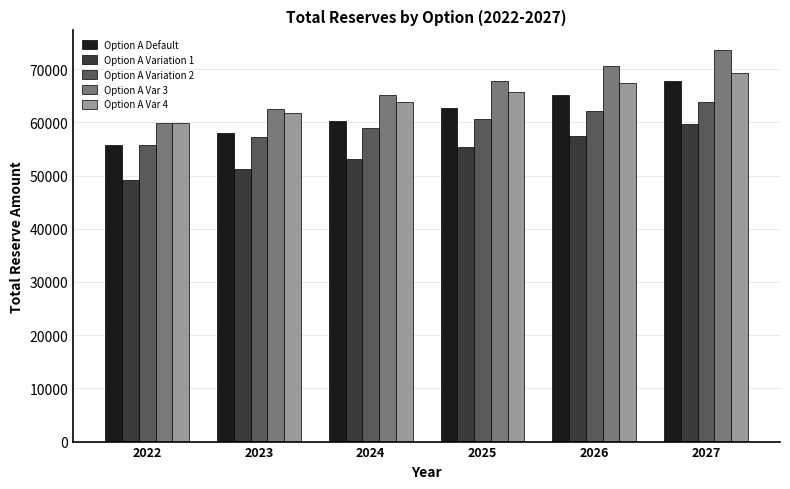

True or false: Option A Var 3 has a value of 62493.4 at 2023.

True